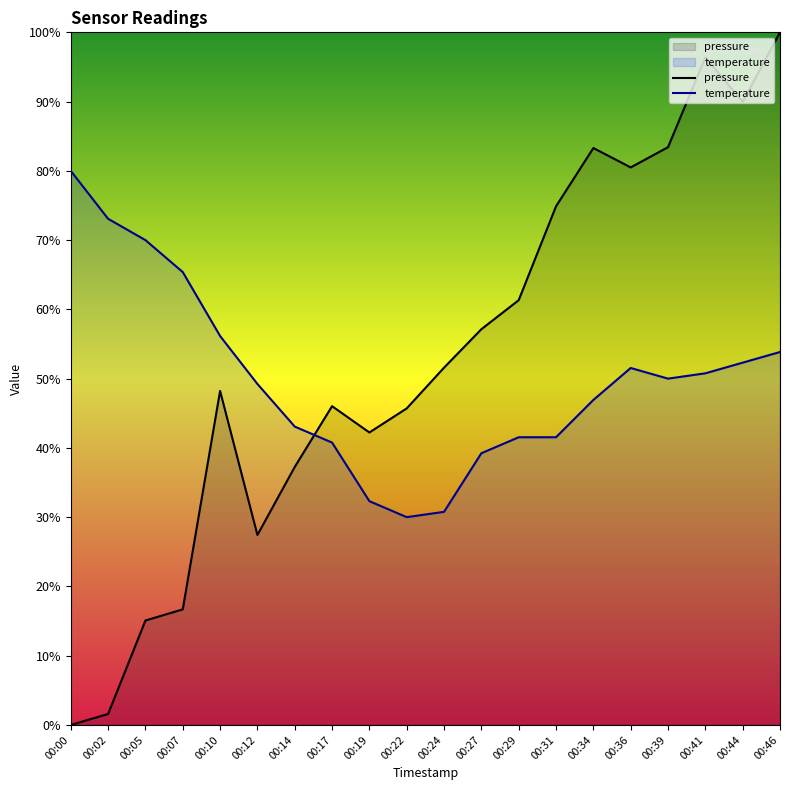

How many values in pressure are above zero?

19